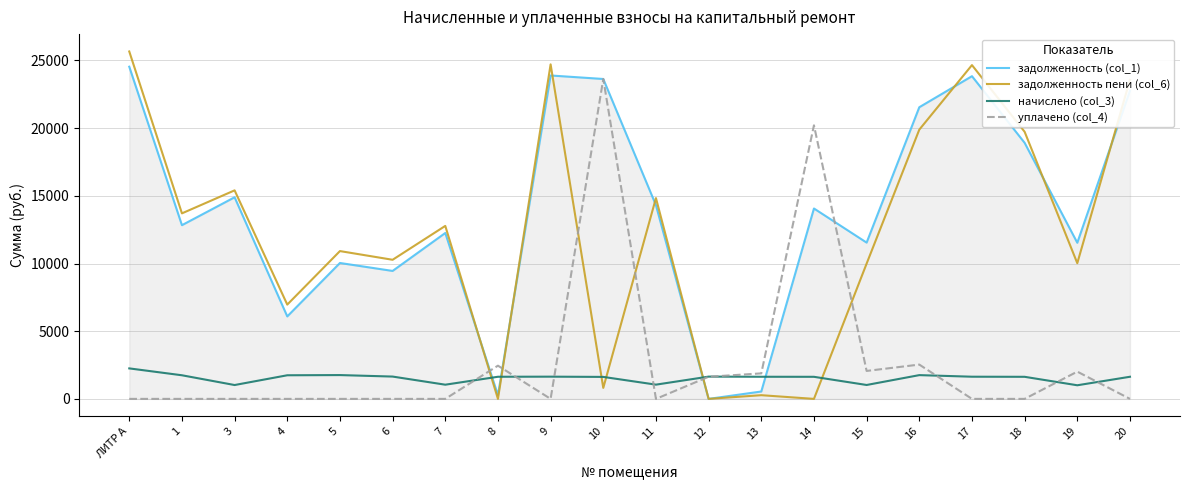

At which label does задолженность пени (col_6) reach its peak?

ЛИТР А